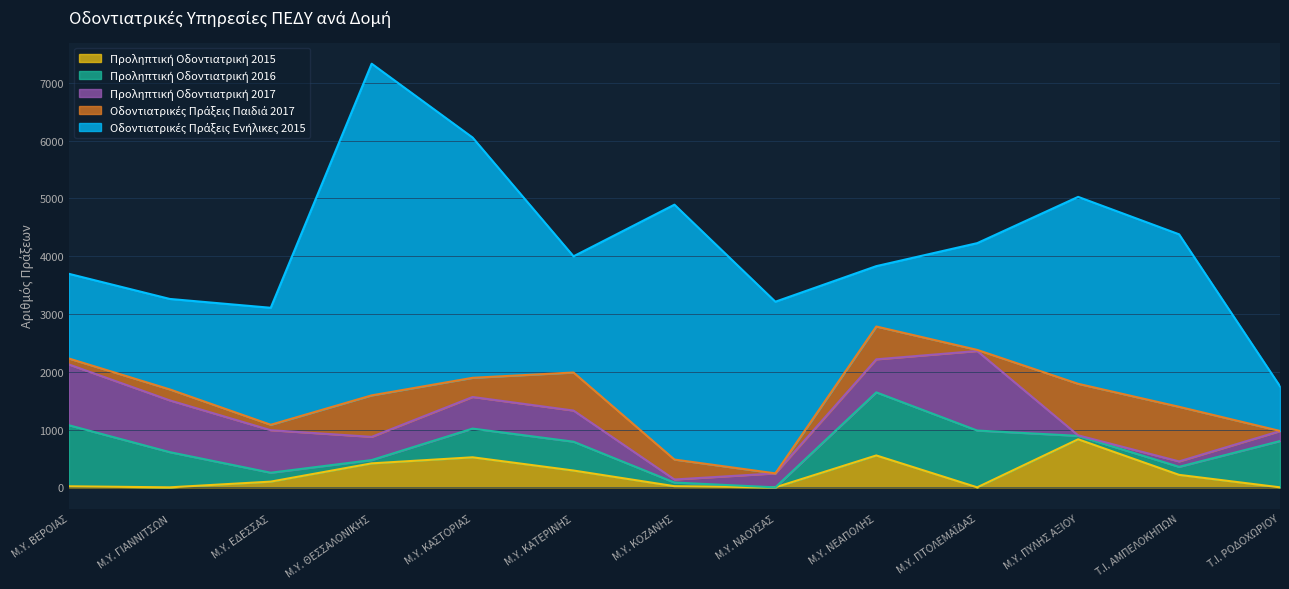

What is the difference between the highest and lowest values at Μ.Υ. ΚΟΖΑΝΗΣ?

4392